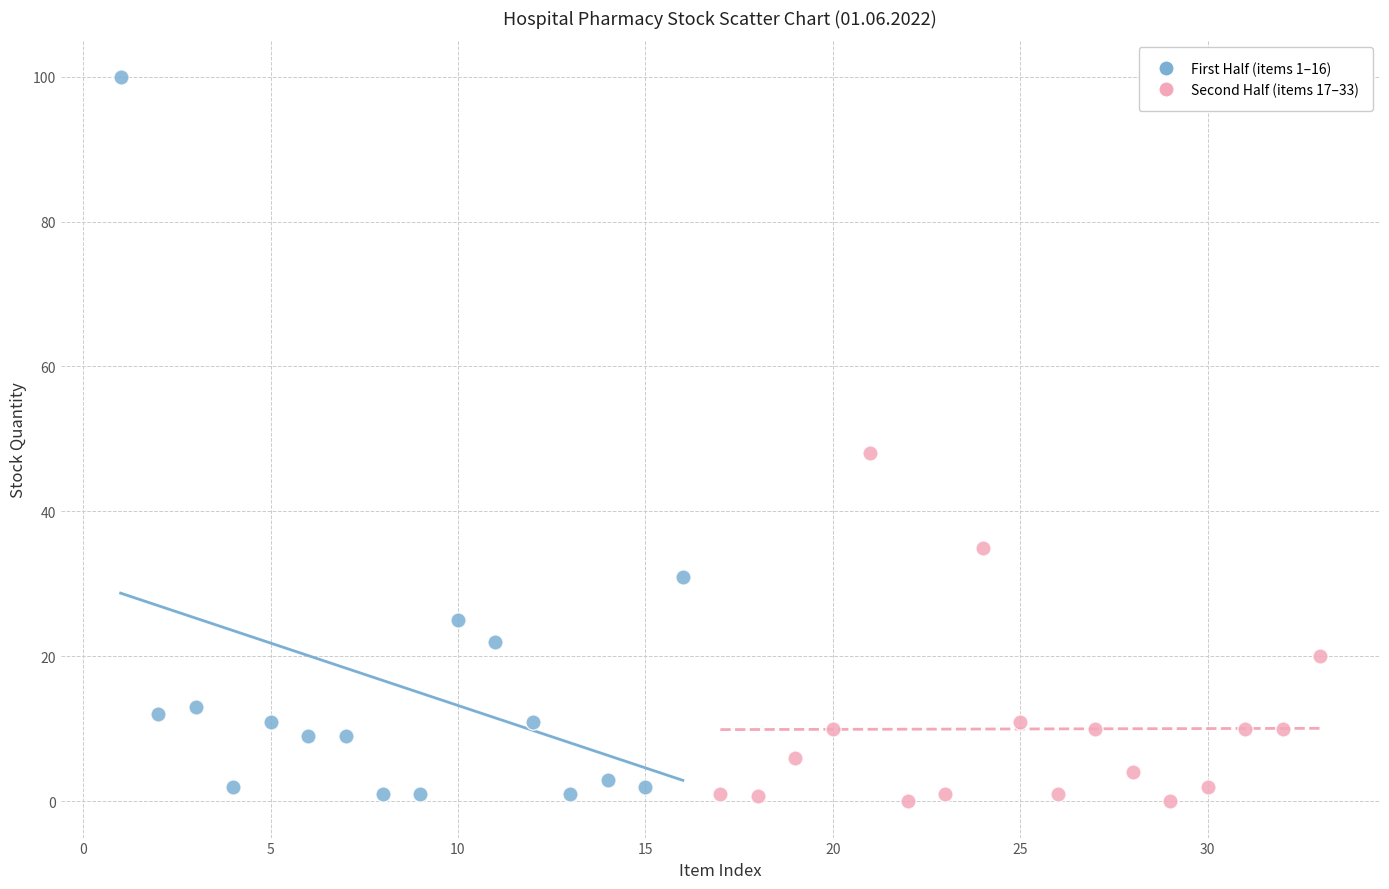

Which series has the largest Y range (max minus min)?

First Half (items 1–16)